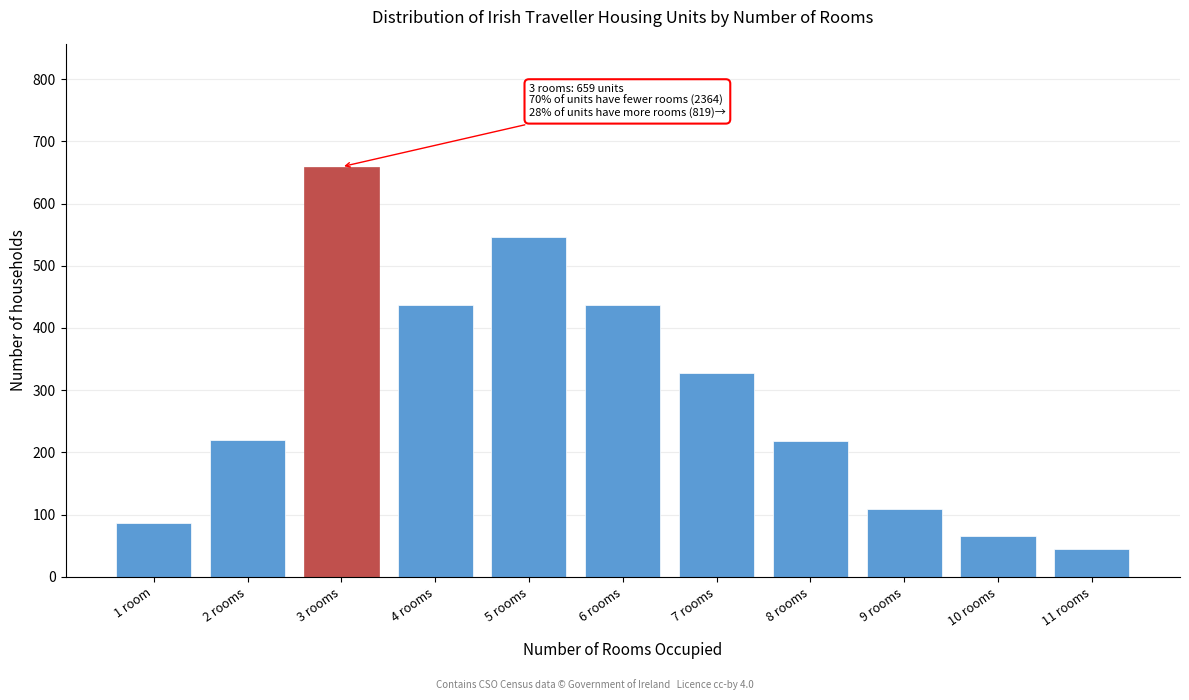

What is the value of the 10th bar from the left?

66